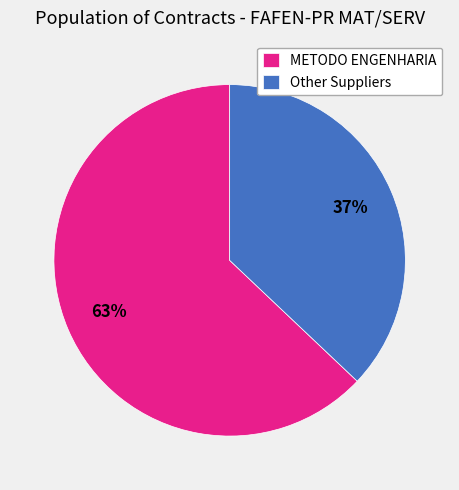

What is the smallest slice in the pie chart?

Other Suppliers